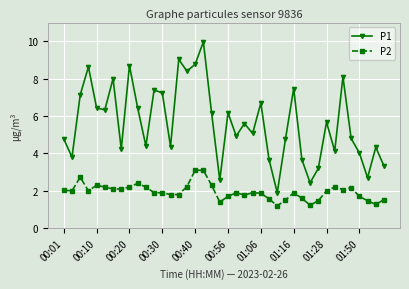

Which series has the widest spread of values?

P1